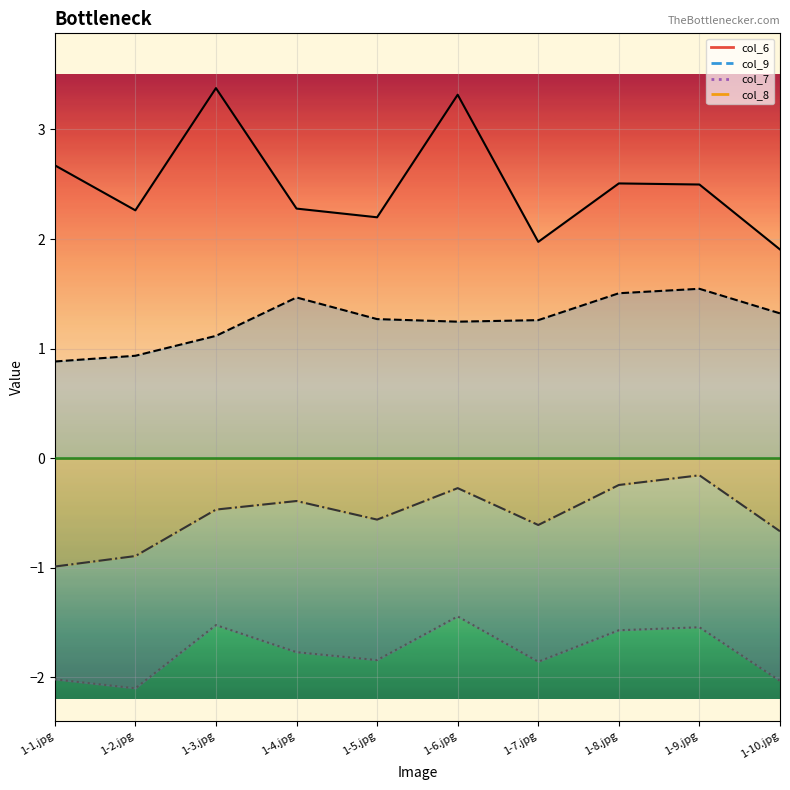

What is the total value across all series at 1-5.jpg?

1.1